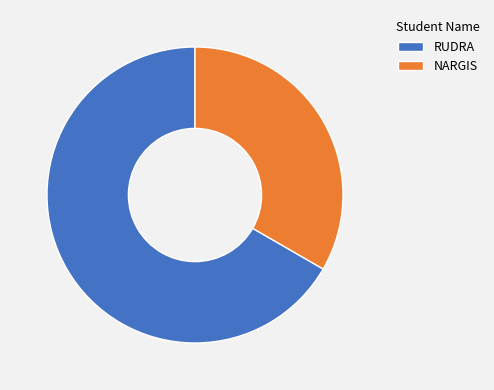

How many slices are in this pie chart?

2